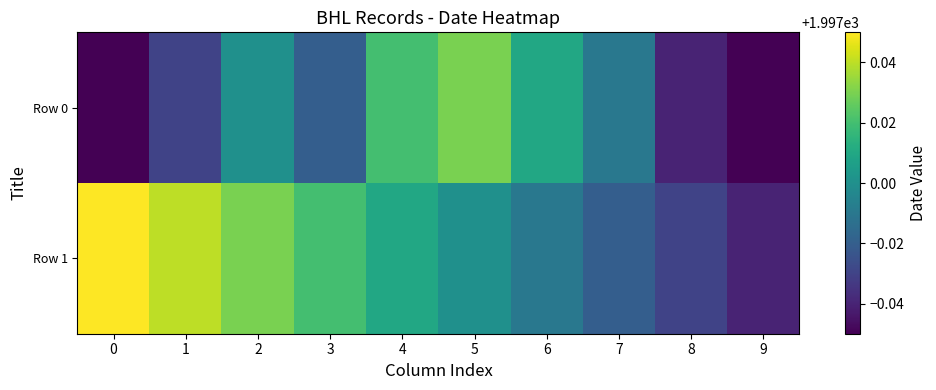

What is the total value across all series at 1?

3994.0